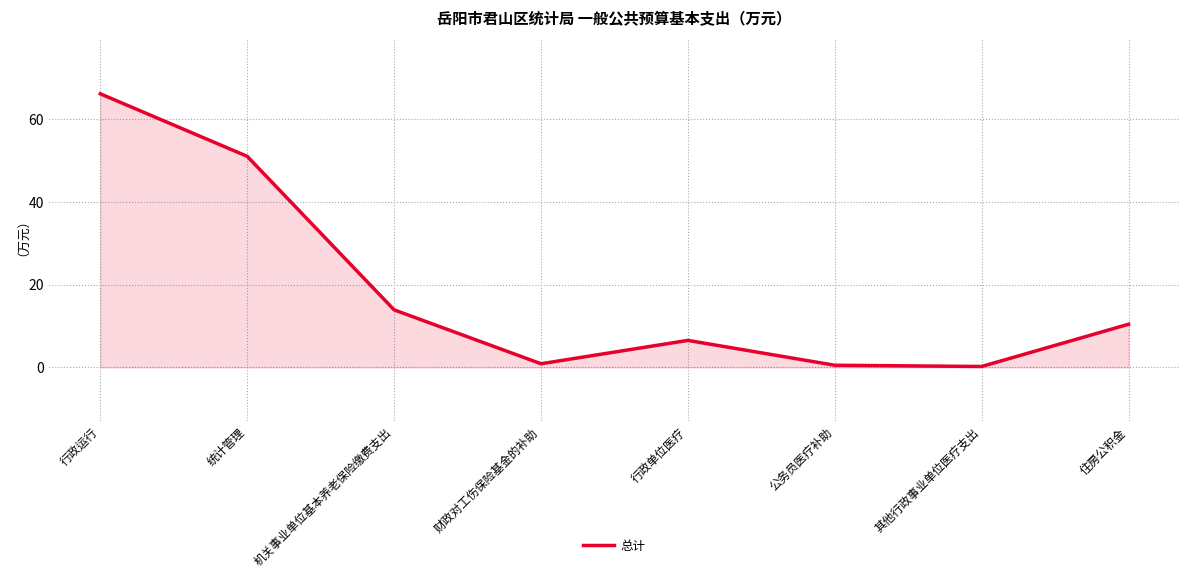

What value does the data have at 行政运行?

66.1